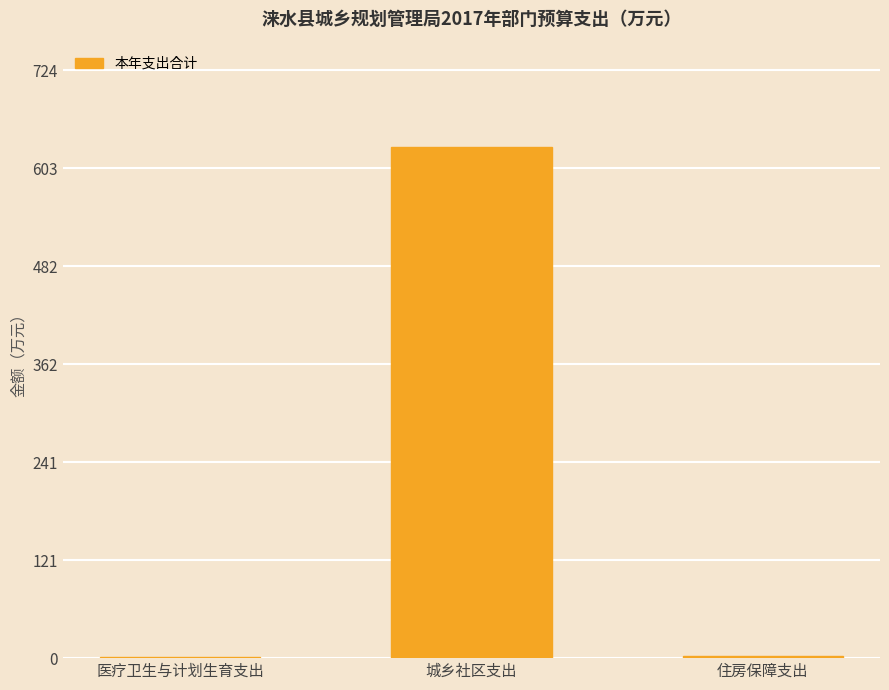

The chart shows a value of 361.3 at 城乡社区支出. True or false?

False